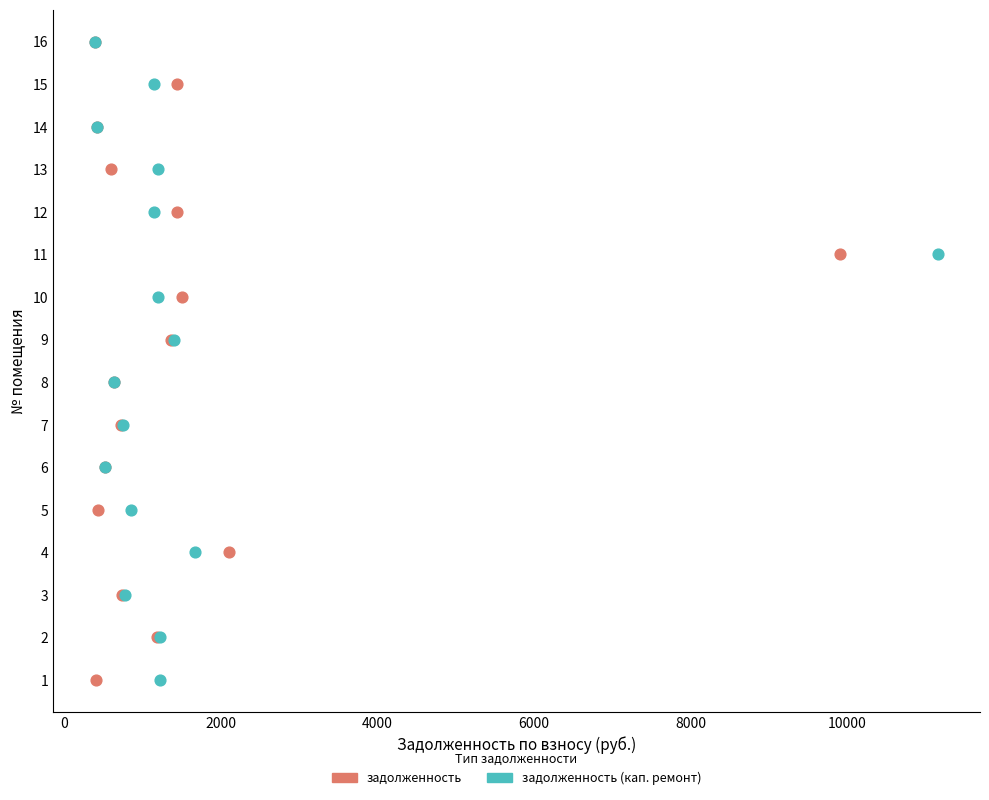

What are all the series names shown in the legend?

задолженность, задолженность (кап. ремонт)